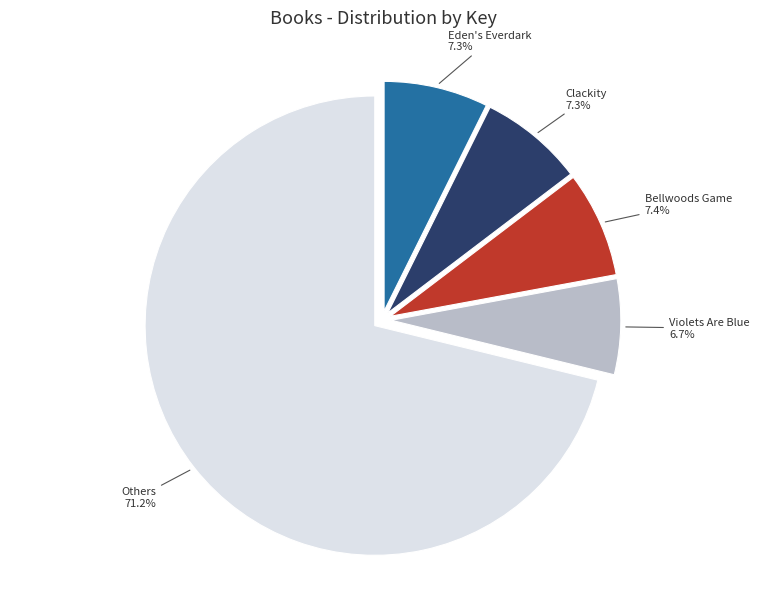

Is the sum of Others and Violets Are Blue greater than half?

Yes